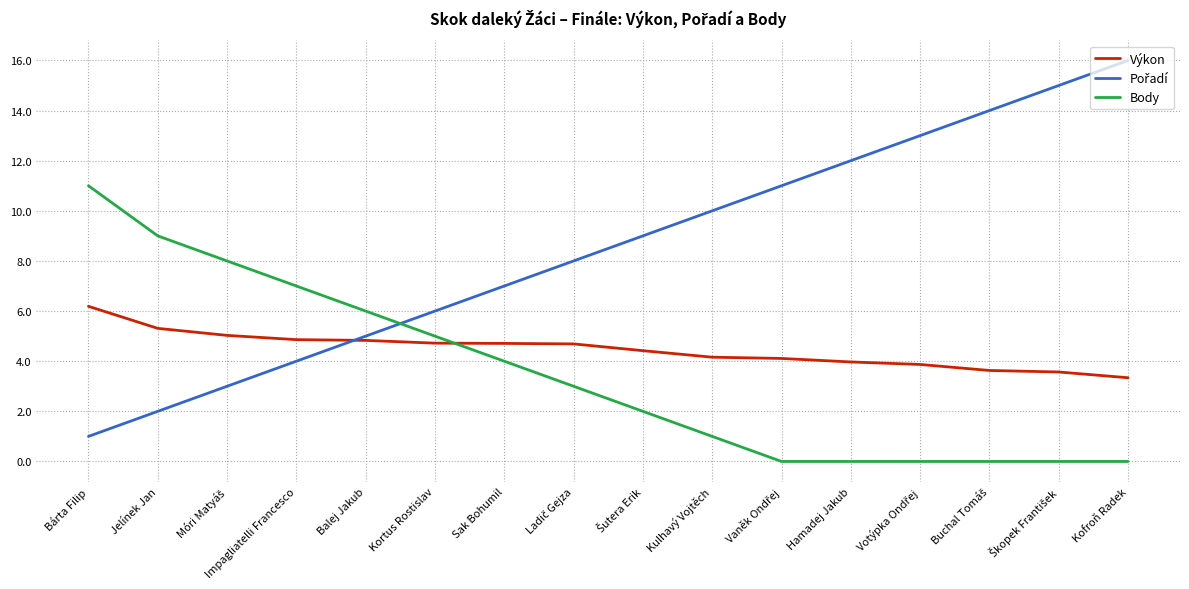

True or false: Výkon has a value of 7.6 at Sak Bohumil.

False